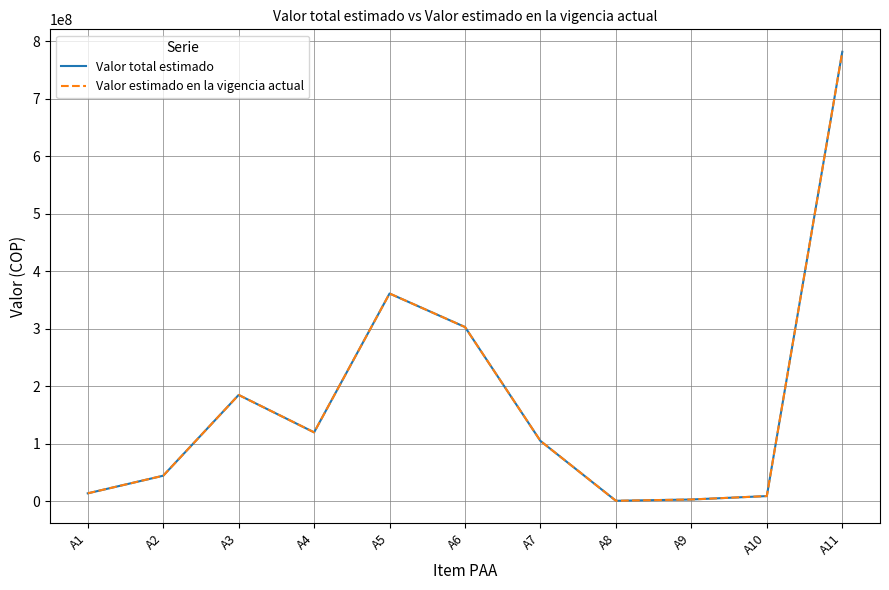

Is this an area chart (filled region under the line)?

No